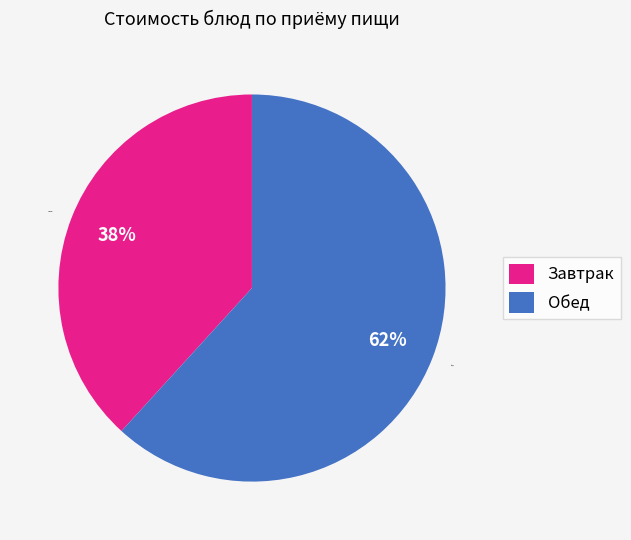

Combined, do Завтрак and Обед account for over 50%?

Yes